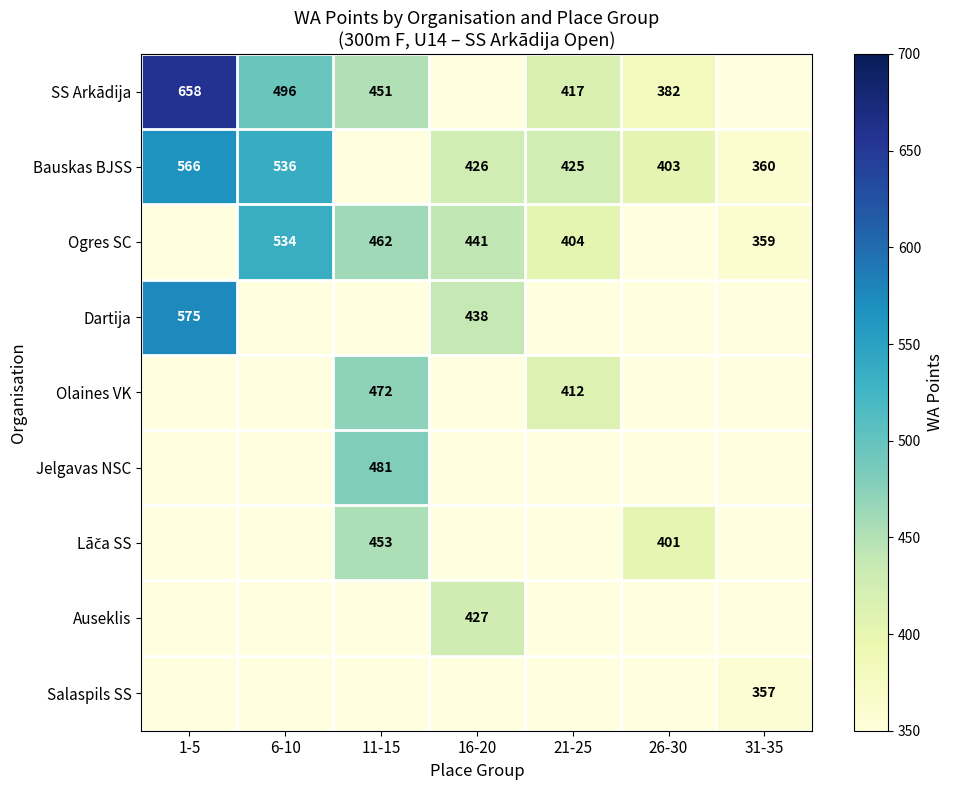

The Auseklis series shows 194.7 at 16-20. True or false?

False